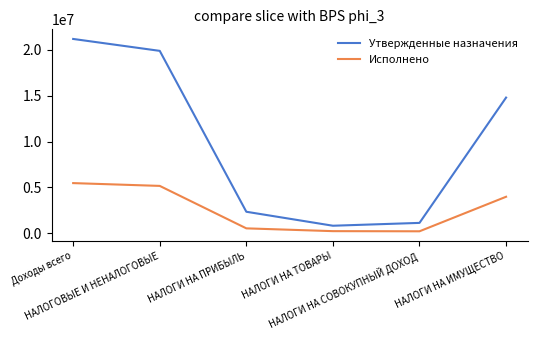

Does the chart have visible grid lines?

No